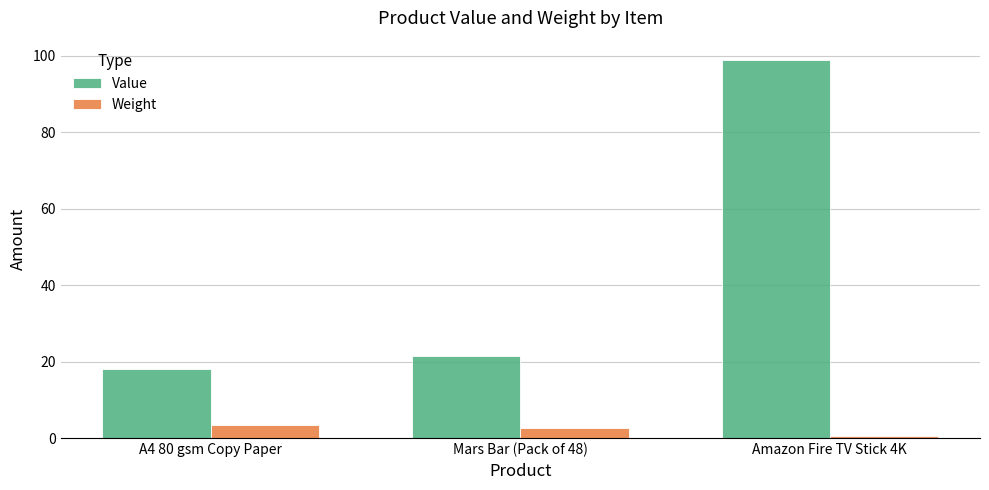

What is the label of the 2nd bar from the right?

Mars Bar (Pack of 48)